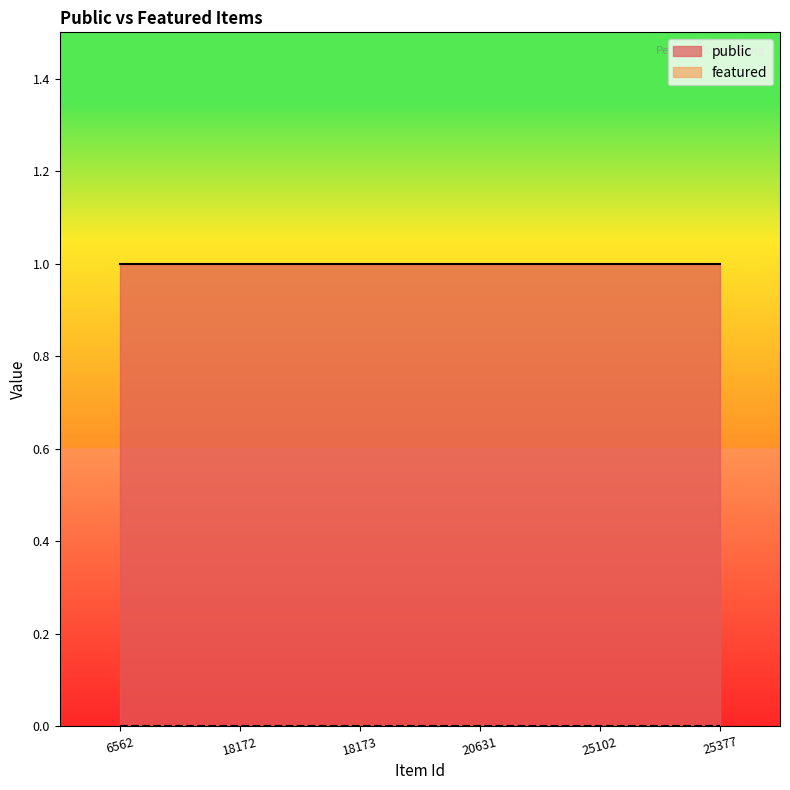

How many lines are shown in the chart?

2